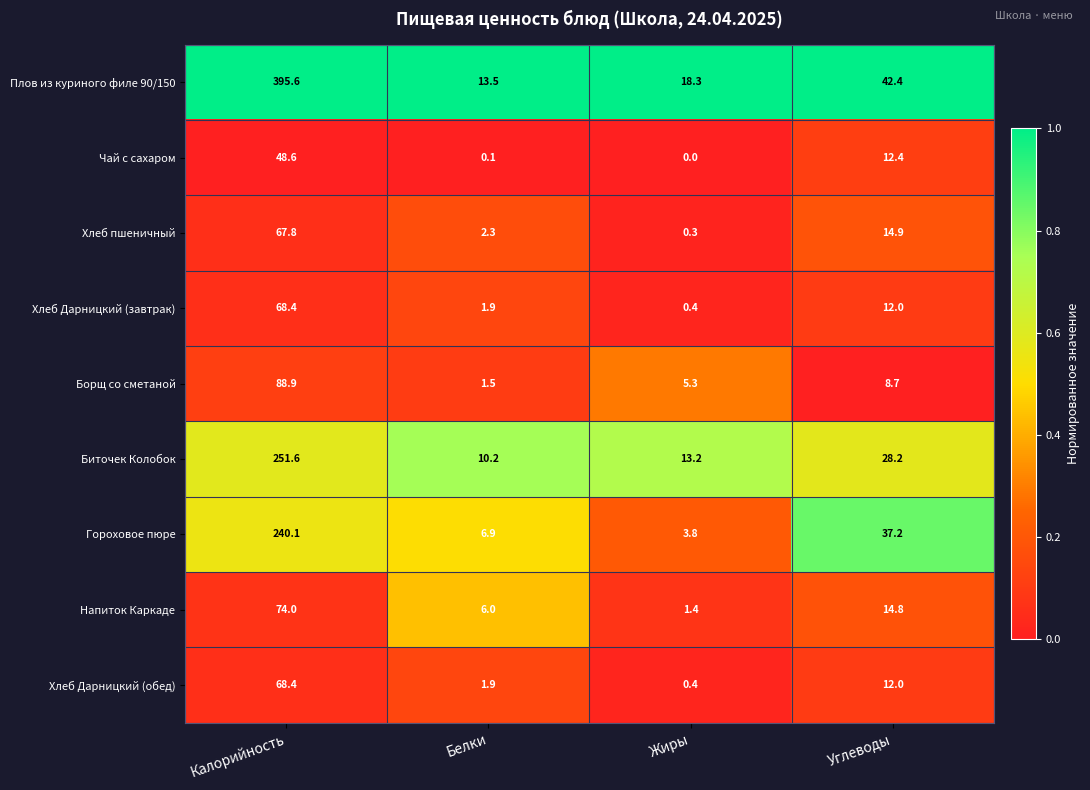

What is the sum of all Хлеб Дарницкий (обед) values?

82.7